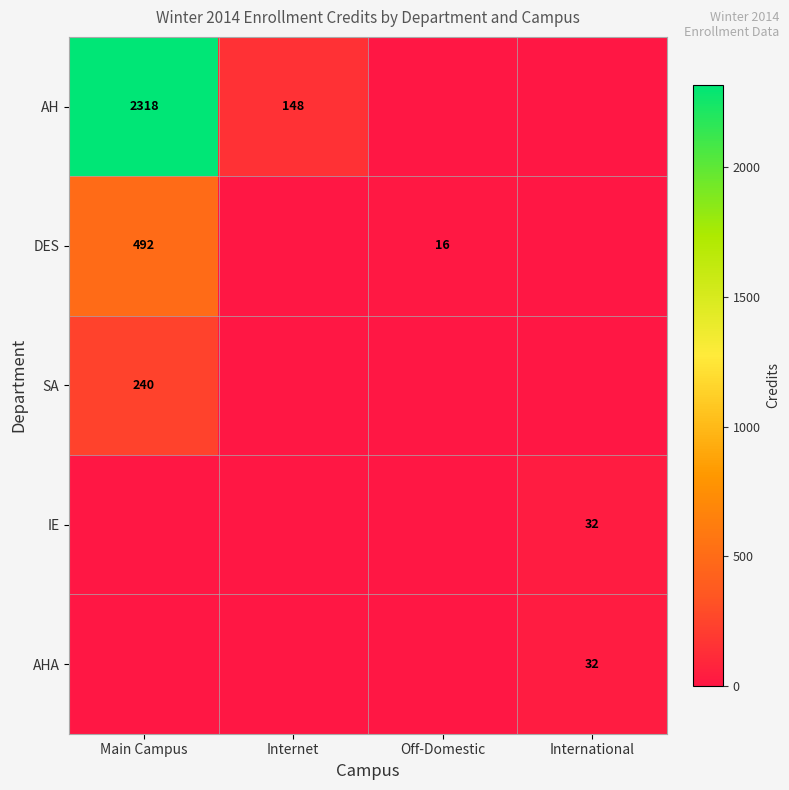

The value of AH at Internet is 148. True or false?

True